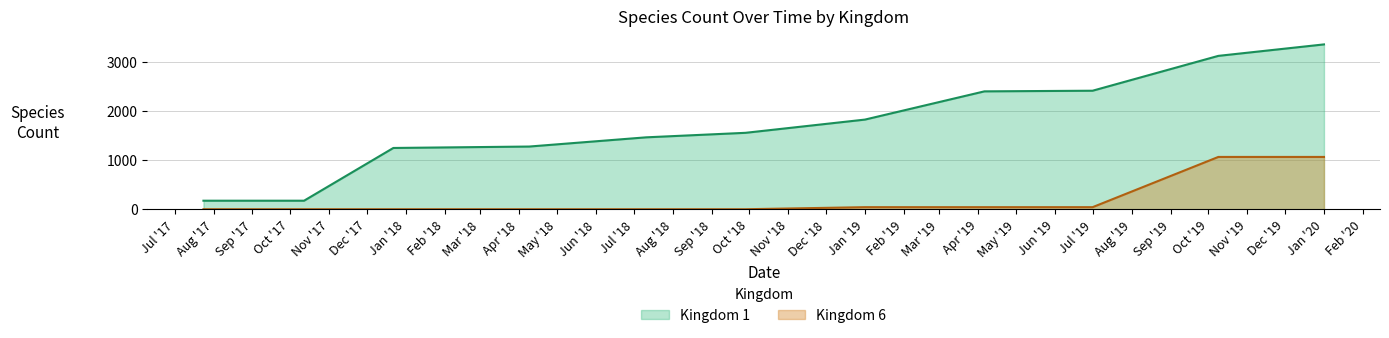

Which label corresponds to the smallest value in the chart?

2017-07-24